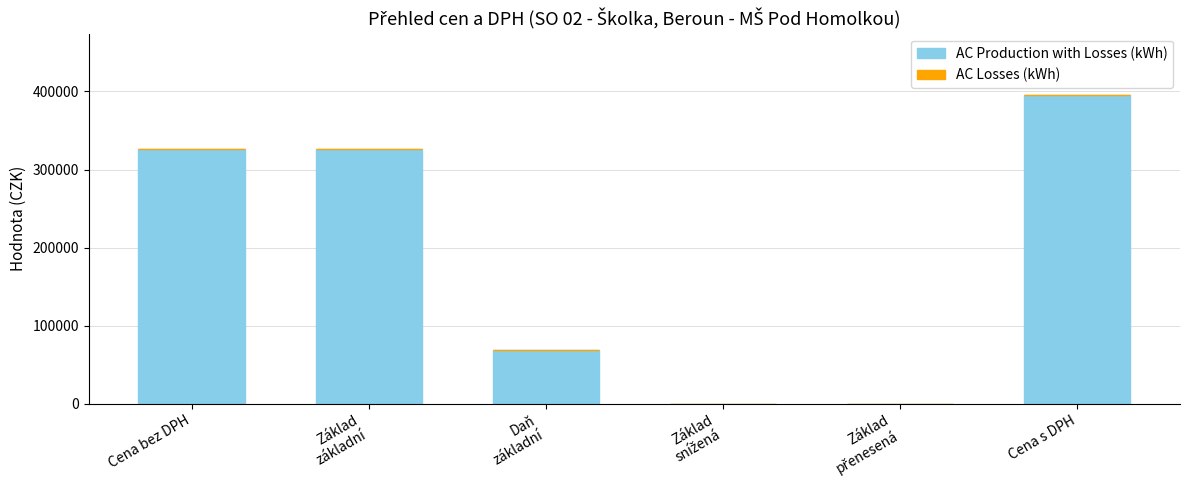

Approximately how many times larger is the value at Cena s DPH compared to Cena bez DPH?

1.2